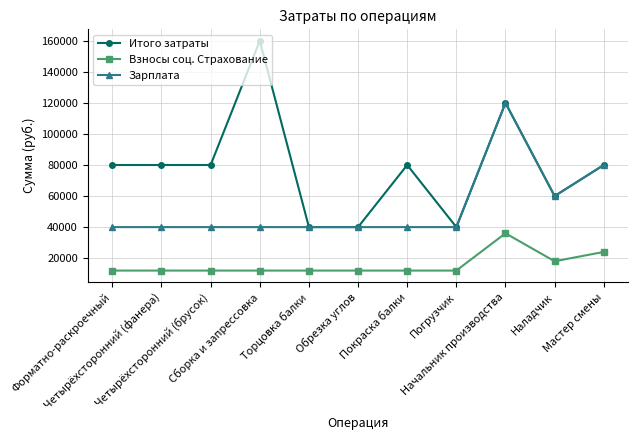

True or false: Взносы соц. Страхование has more than 0 interior local peaks.

True